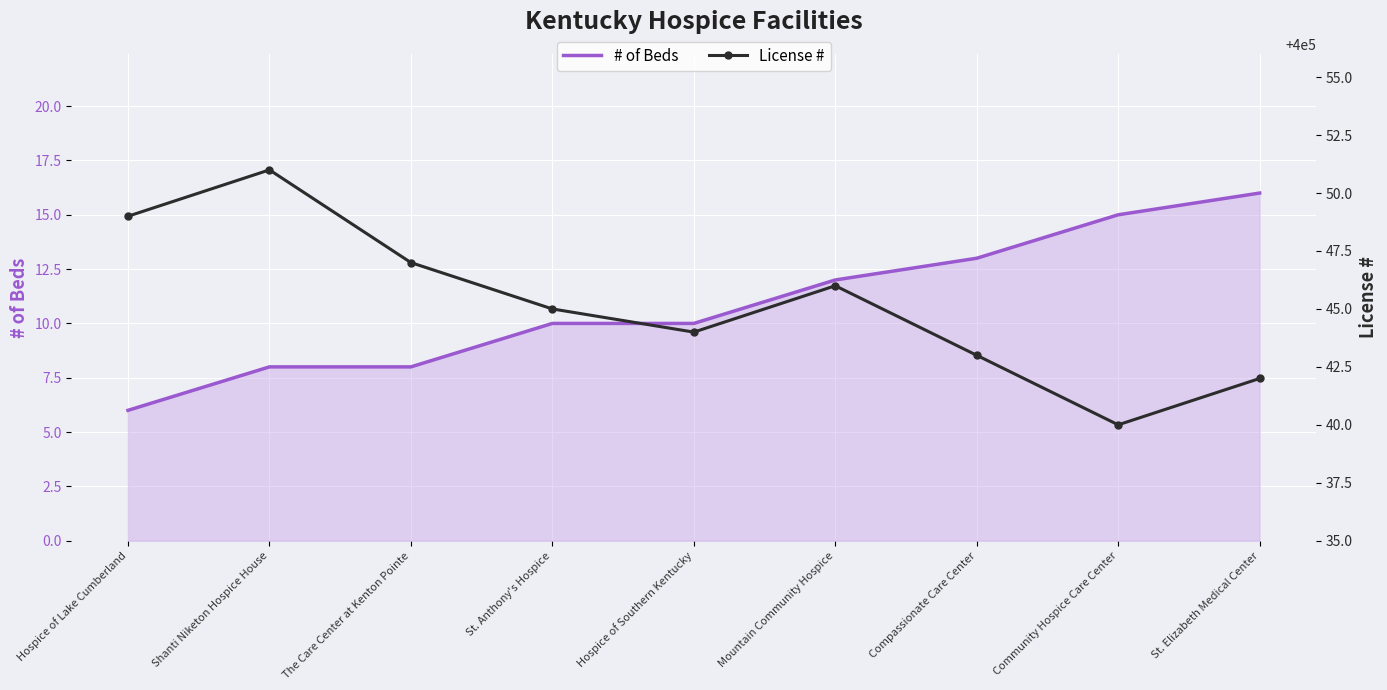

At which label does License # reach its peak?

Shanti Niketon Hospice House